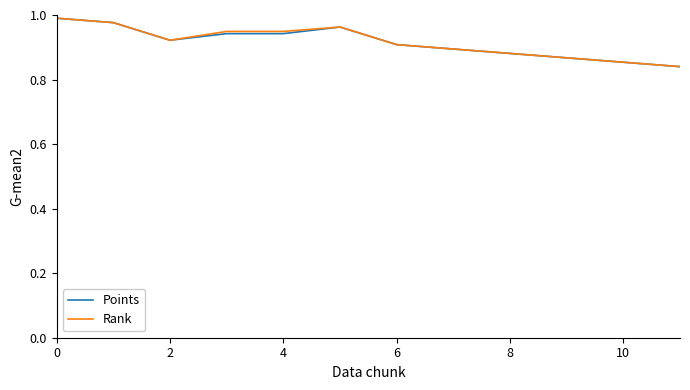

What are all the series names shown in the legend?

Points, Rank